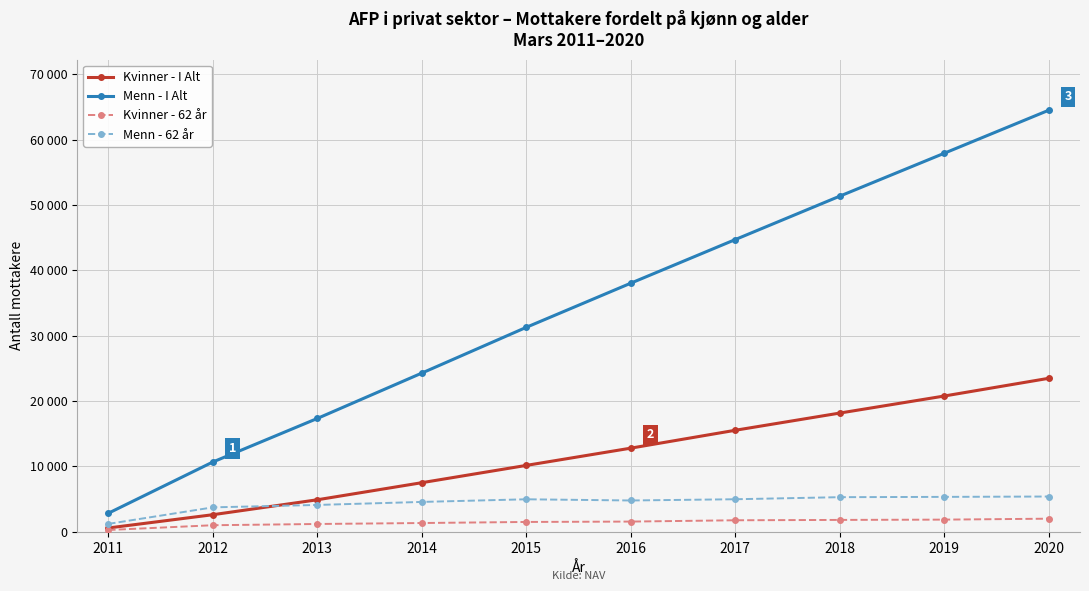

What are all the series names shown in the legend?

Kvinner - I Alt, Menn - I Alt, Kvinner - 62 år, Menn - 62 år